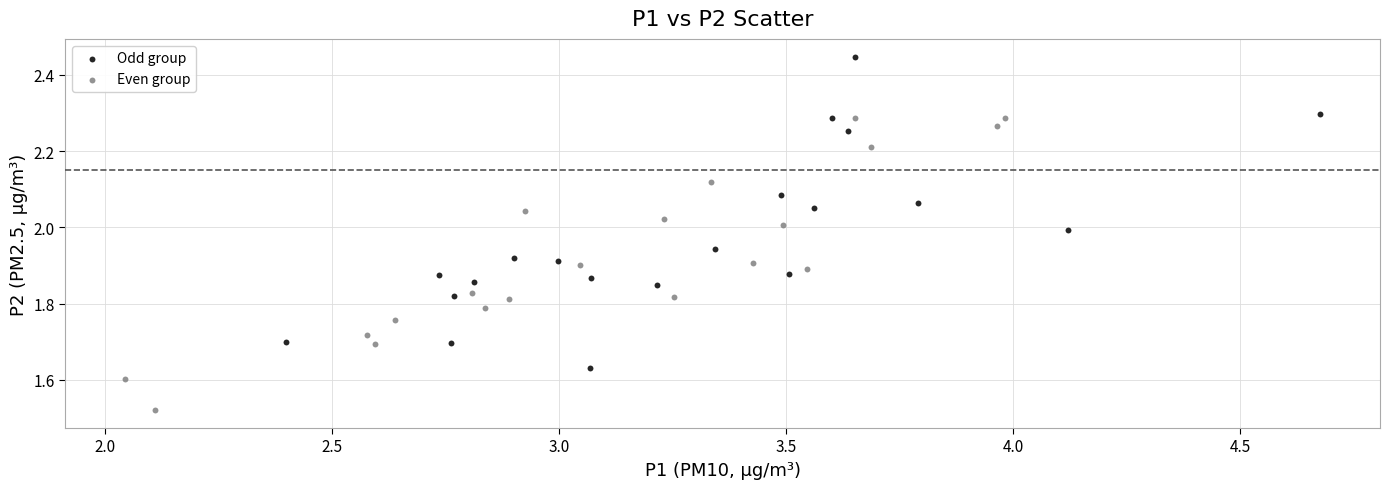

Which series has the widest spread of Y values?

Odd group